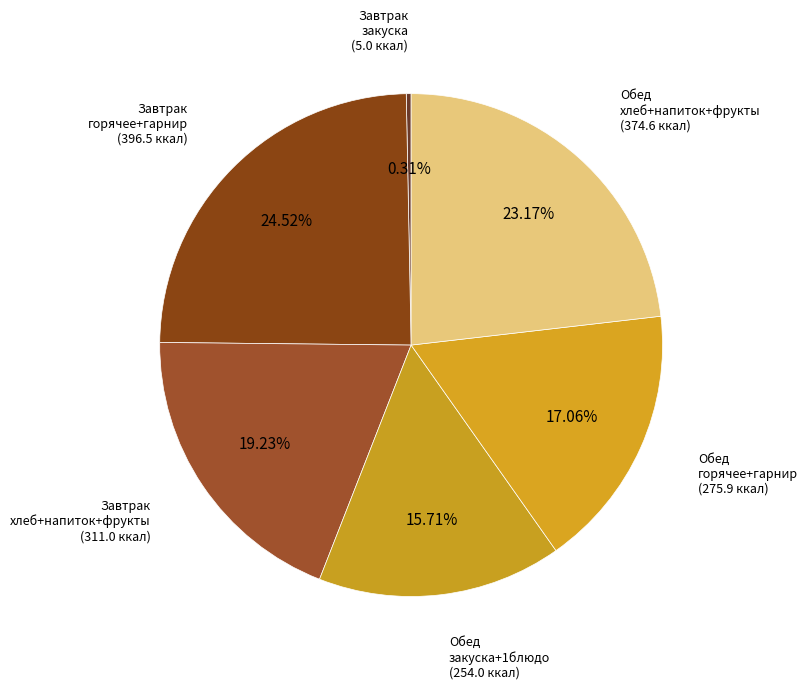

To the nearest percent, what is the average slice percentage?

17%